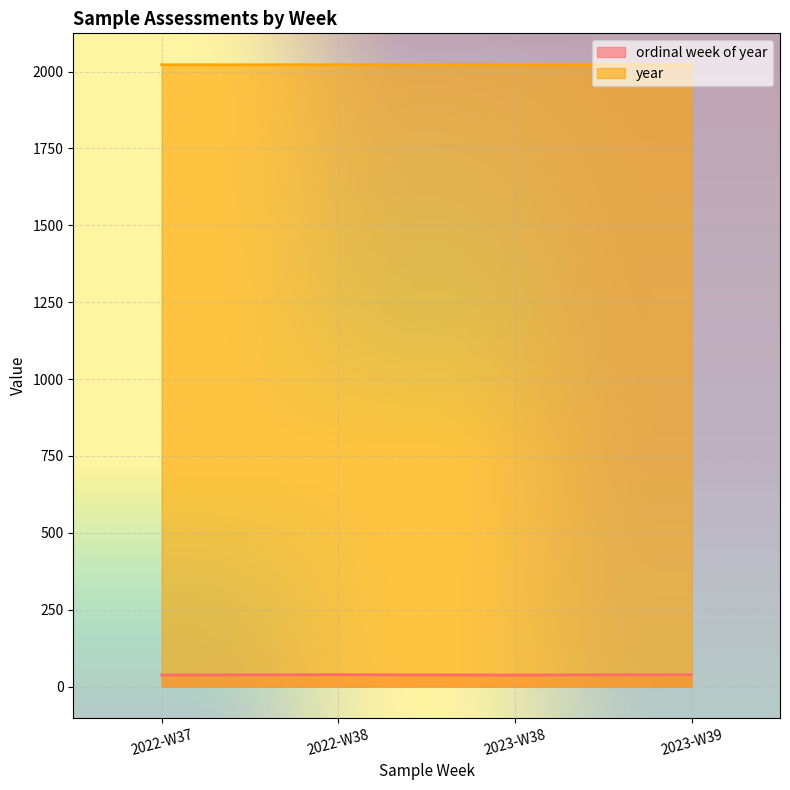

At which category is the sum across all series the highest?

2023-W39